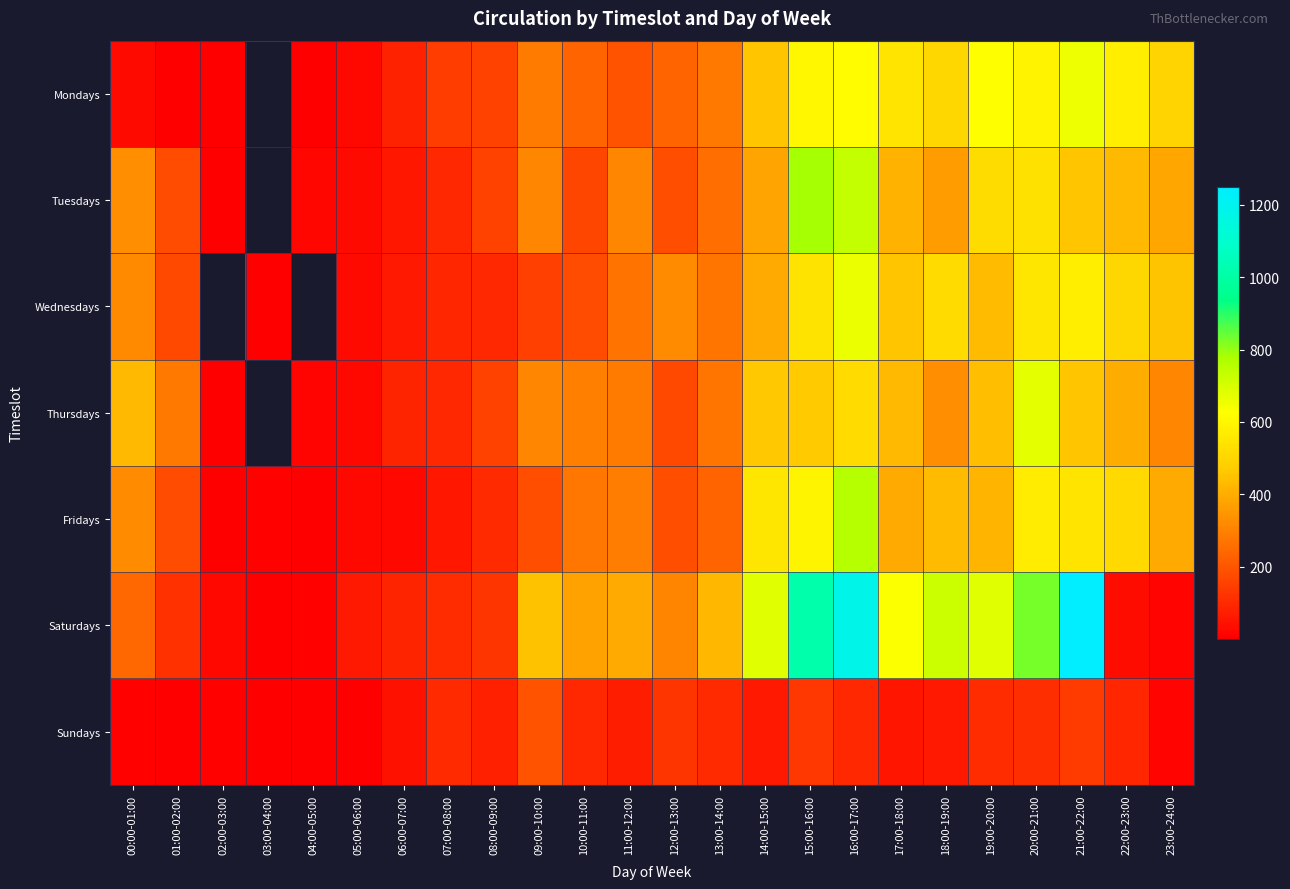

Where does the Fridays series first go above 291?

00:00-01:00